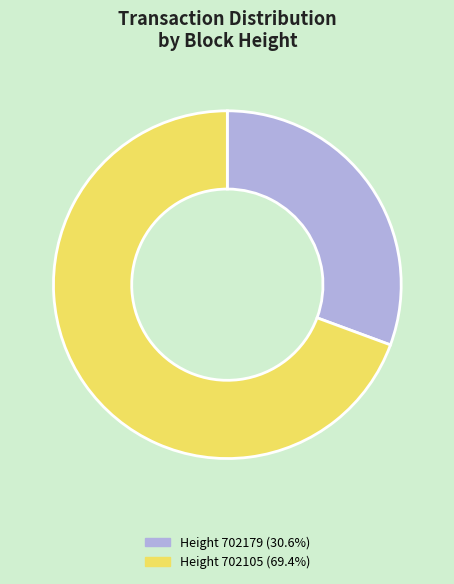

How many segments does this pie chart have?

2